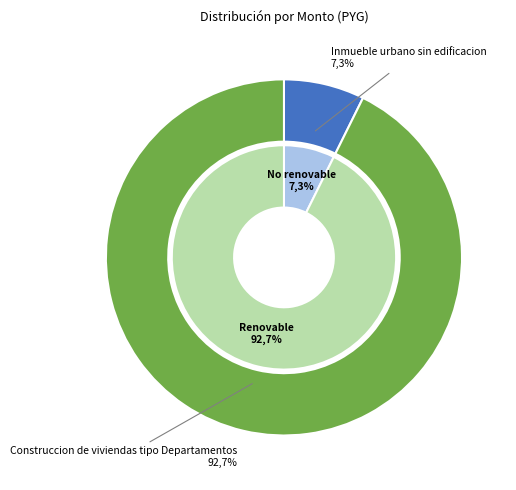

What percentage is the Inmueble urbano sin edificacion slice, to the nearest percent?

7%